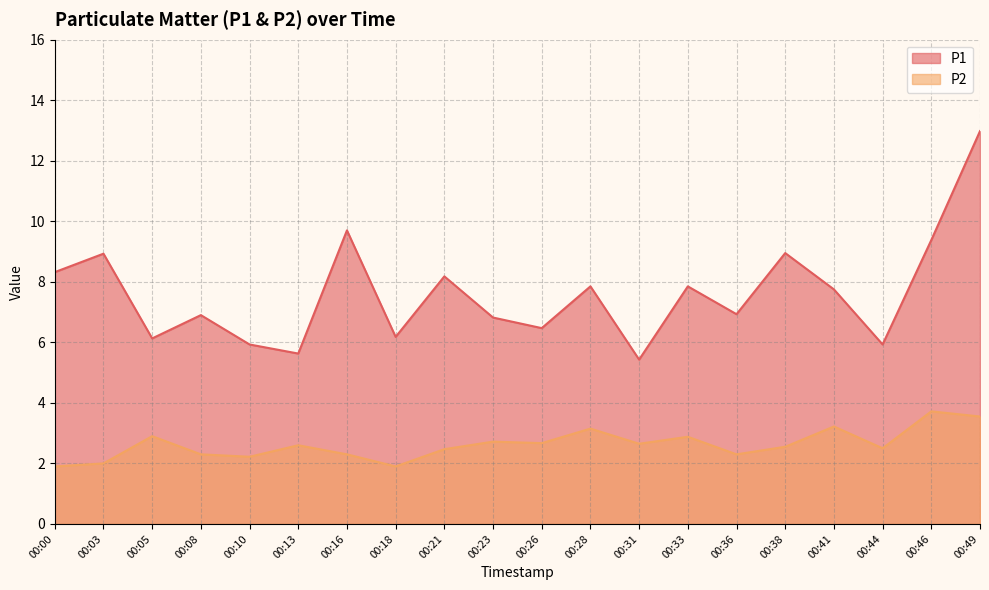

True or false: P1 and P2 cross at least once.

False